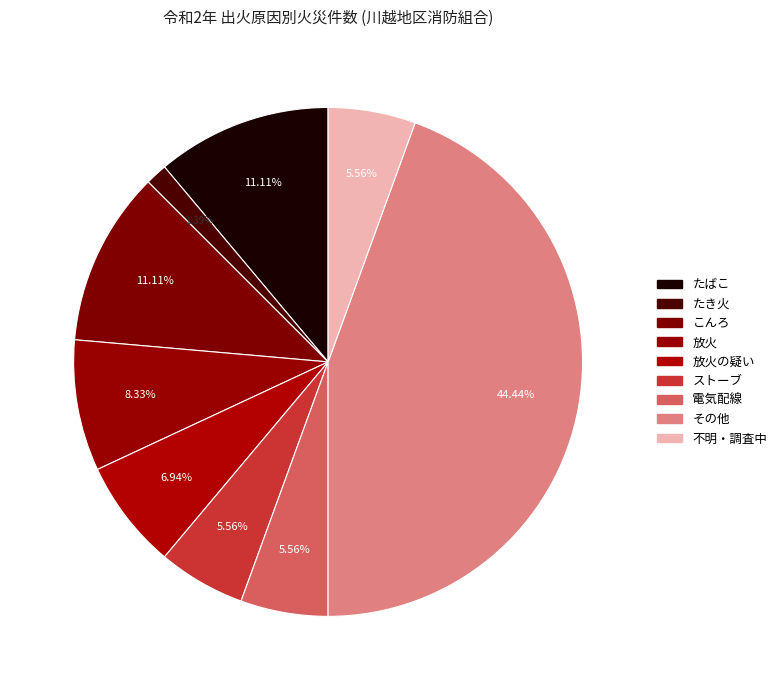

Count the number of slices in the pie.

9